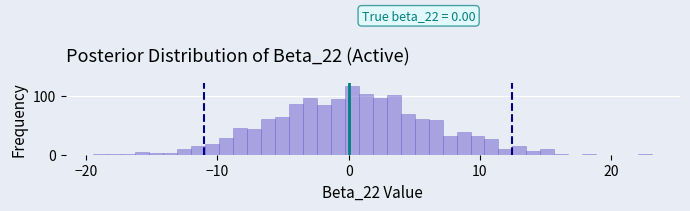

Around what value on the x-axis is the tallest bar? Give the approximate position of its centre, as read against the axis.

0